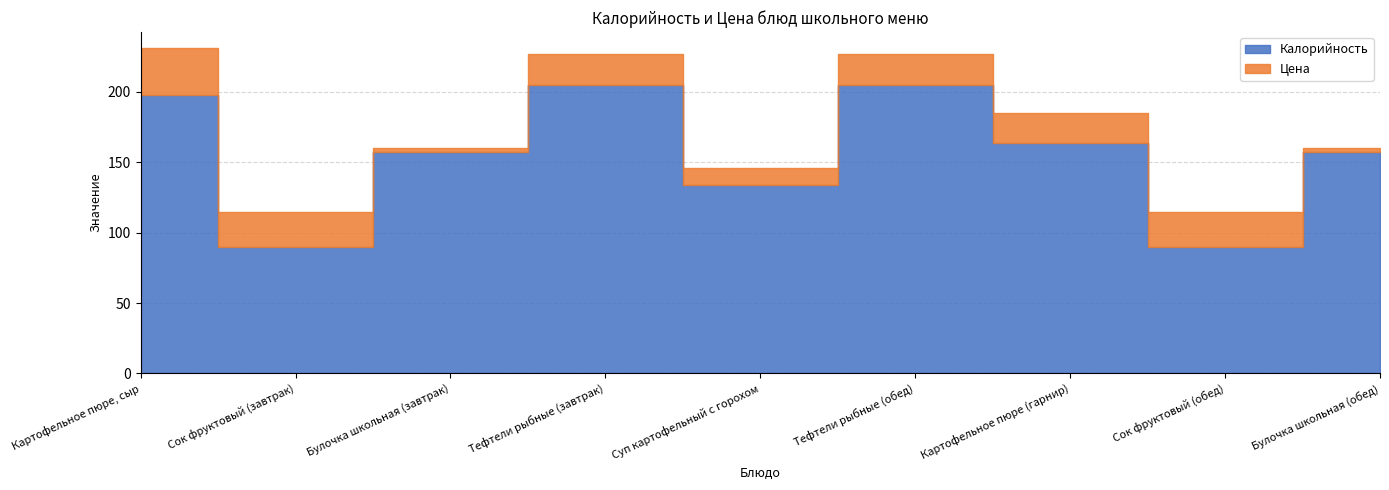

In Цена, how many points are lower than both neighbors (excluding endpoints)?

3